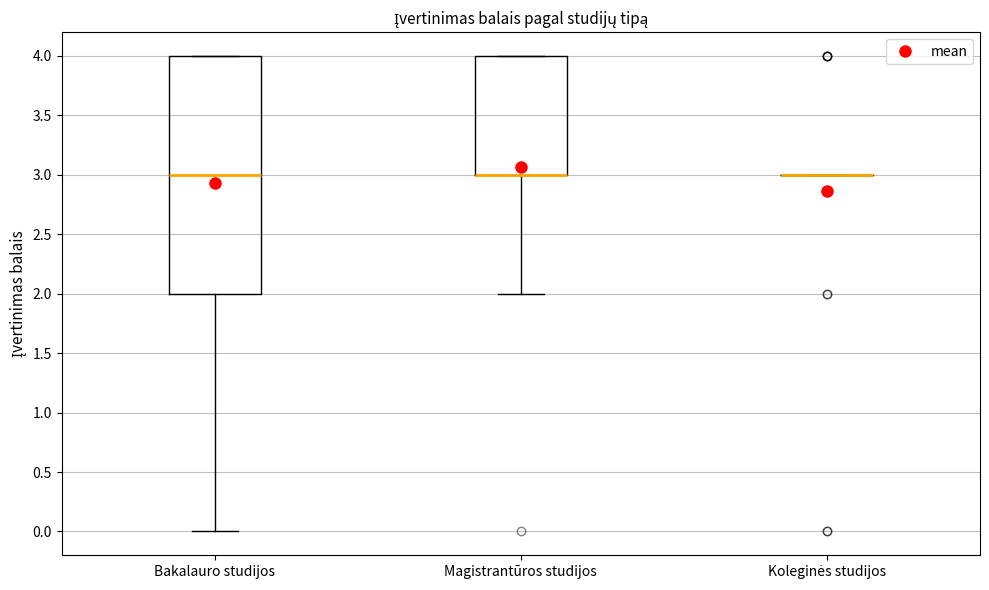

Reading left to right, transcribe this box plot: for each box, give where its median line is, the range the box spans, and where its two whiskers end, as read against the y-axis. The values are not printed on the chart, so give them approximately, as read against the axis.

Bakalauro studijos: median 3, box 2 to 4, whiskers 0 to 4
Magistrantūros studijos: median 3 (drawn on the box's lower edge), box 3 to 4, whiskers 2 to 4
Koleginės studijos: box collapsed to a line at 3, whiskers 3 to 3